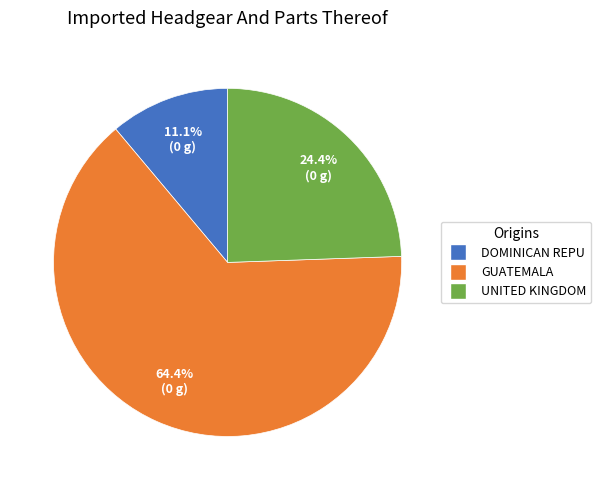

Is there a majority slice in this chart?

Yes